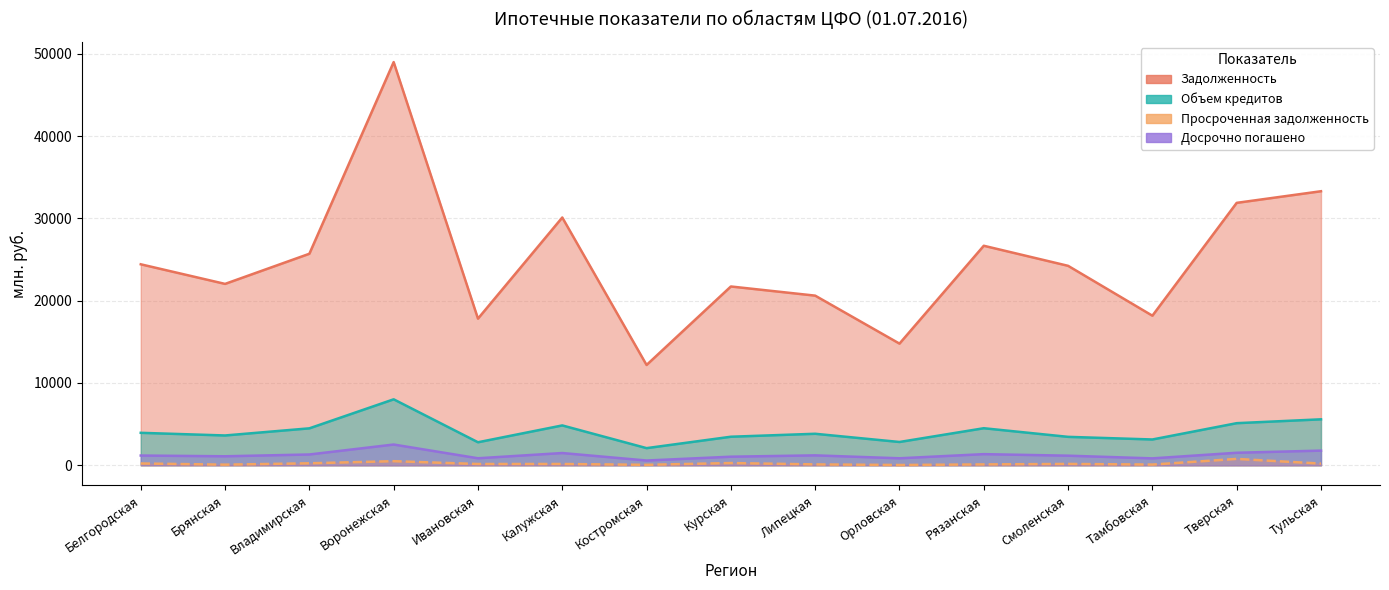

Which category has the highest value across all series?

Воронежская